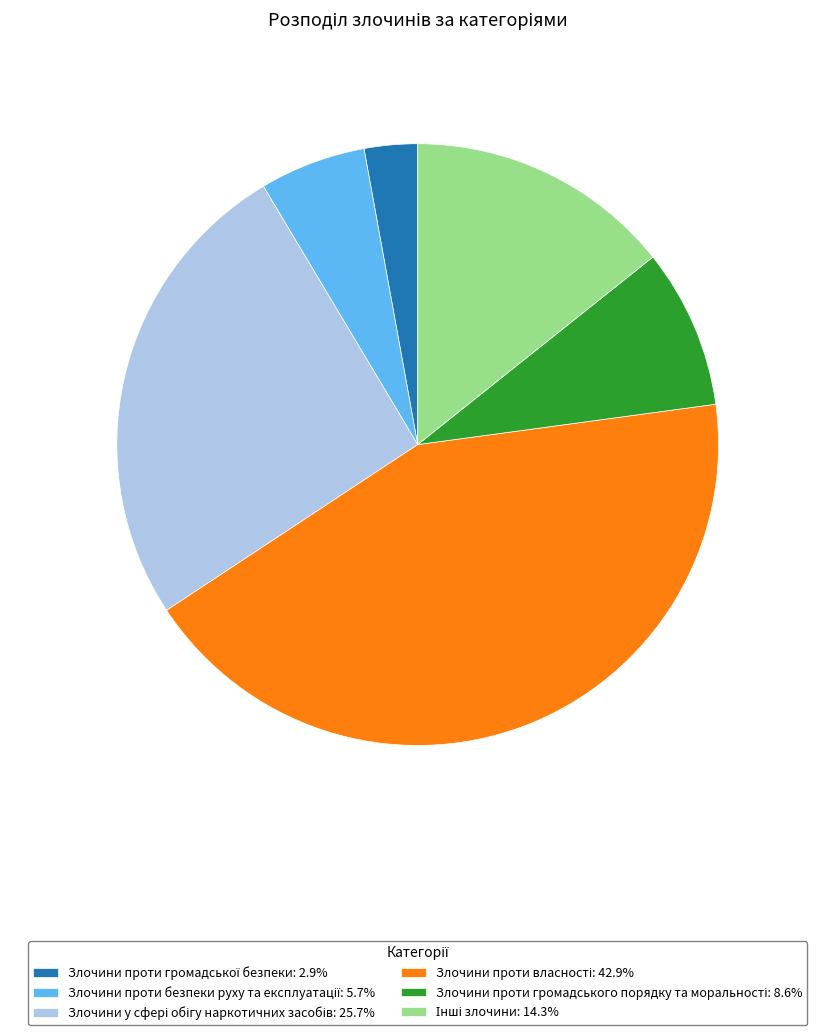

Is there any slice that represents more than half of the pie?

No